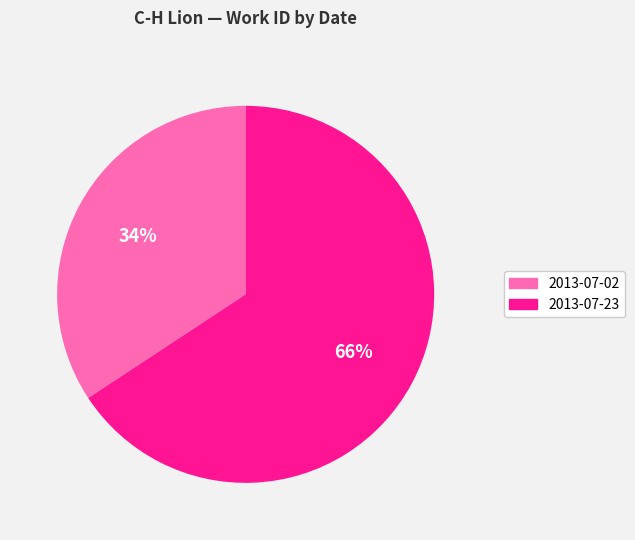

To the nearest percent, what is the average slice percentage?

50%